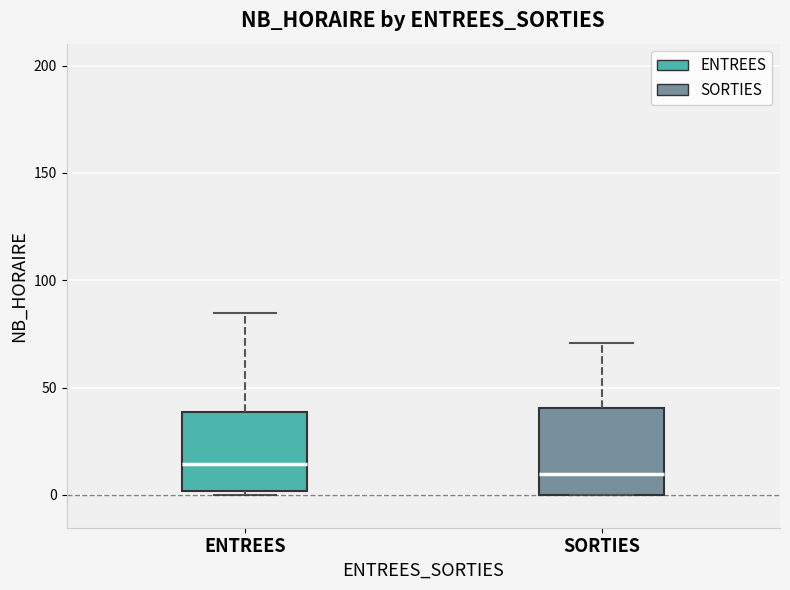

Reading left to right, read every box against the y-axis: the position of its median line, the range the box covers, and the ends of its whiskers. The values are not printed on the chart, so give them approximately, as read against the axis.

ENTREES: median 15, box 0 to 40, whiskers 0 (just below the box's lower edge) to 85
SORTIES: median 10, box 0 to 40, whiskers 0 to 70